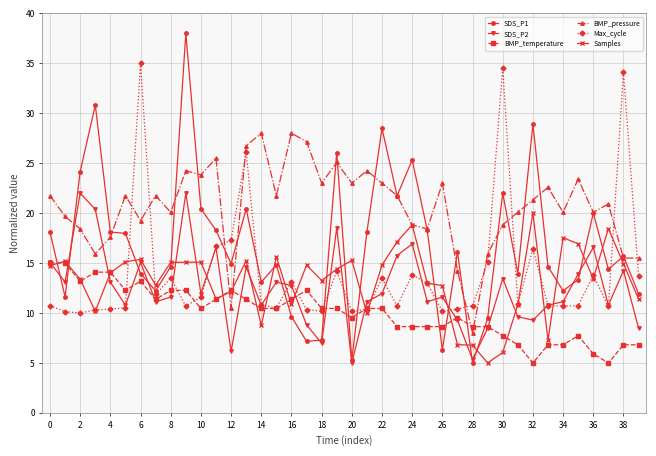

List the series in order of their peak value, highest first.

SDS_P1, Max_cycle, BMP_pressure, SDS_P2, Samples, BMP_temperature